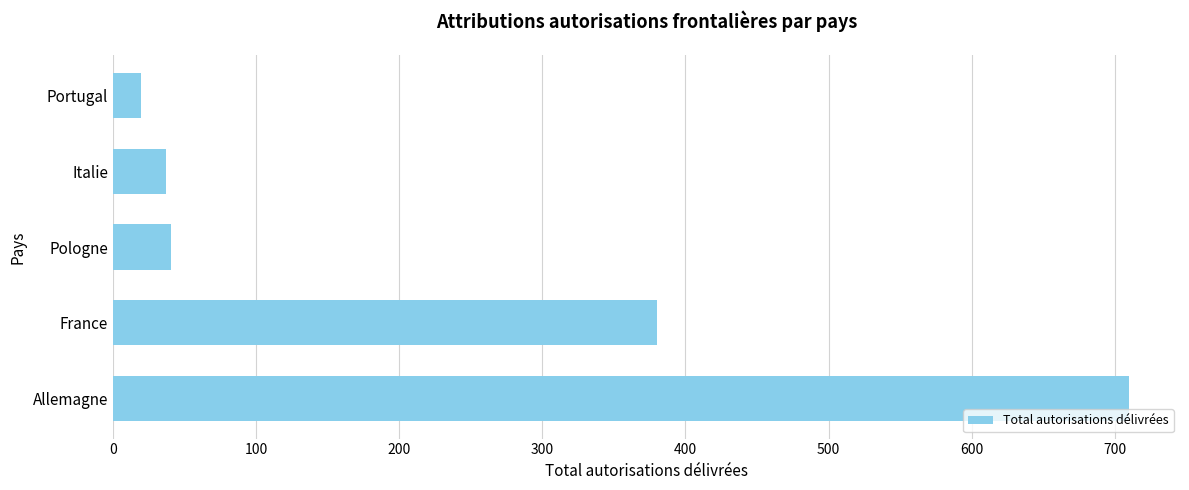

At which category does the chart reach its minimum across all series?

Portugal